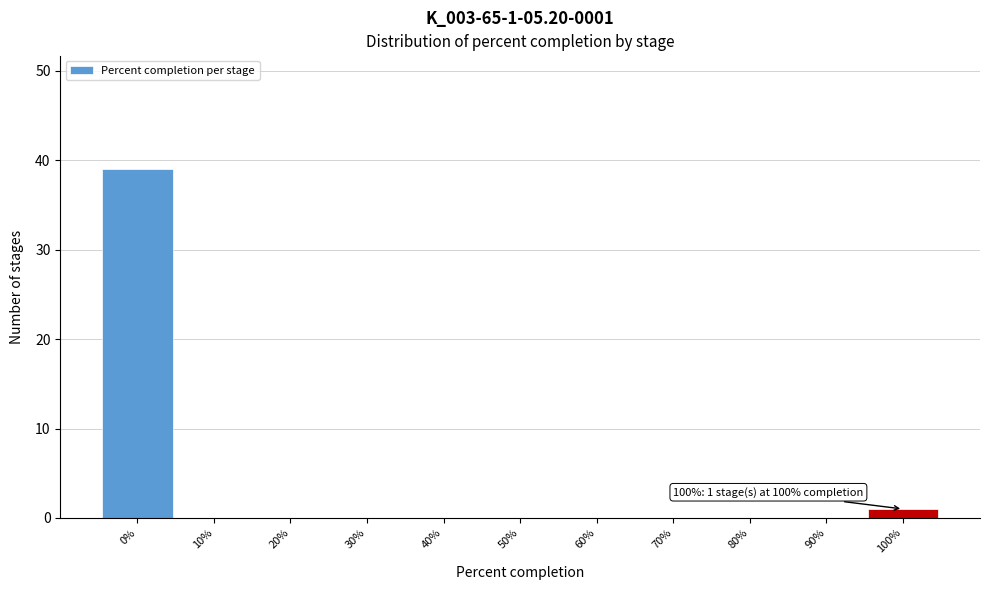

Which range on the x-axis has the tallest bar?

-5 to 5